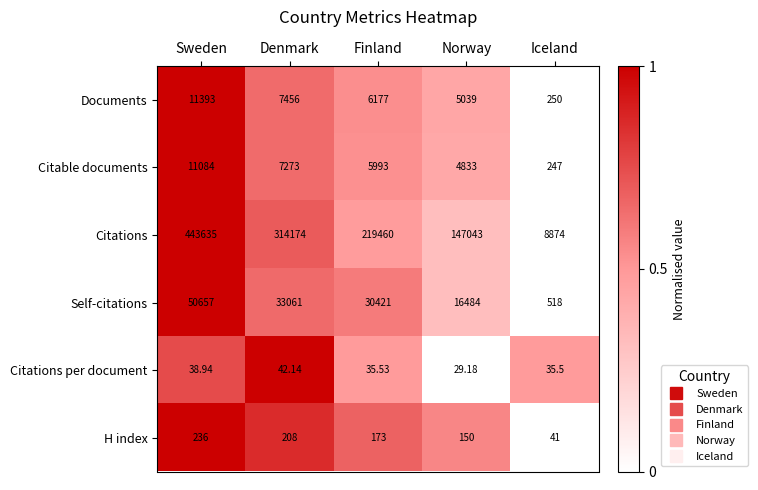

Which series has the widest spread of values?

Citations